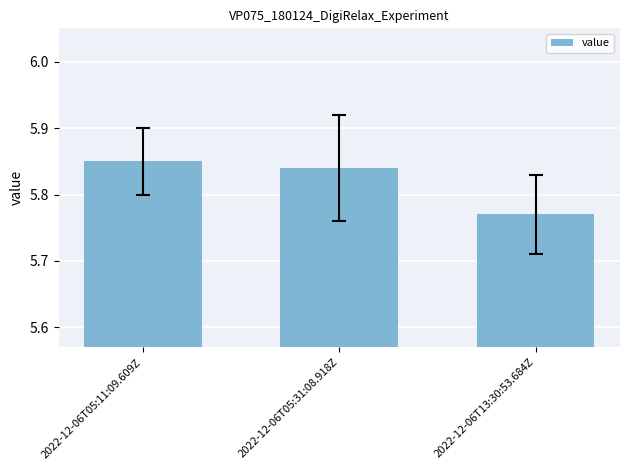

At which label is the value closest to 5?

2022-12-06T13:30:53.684Z